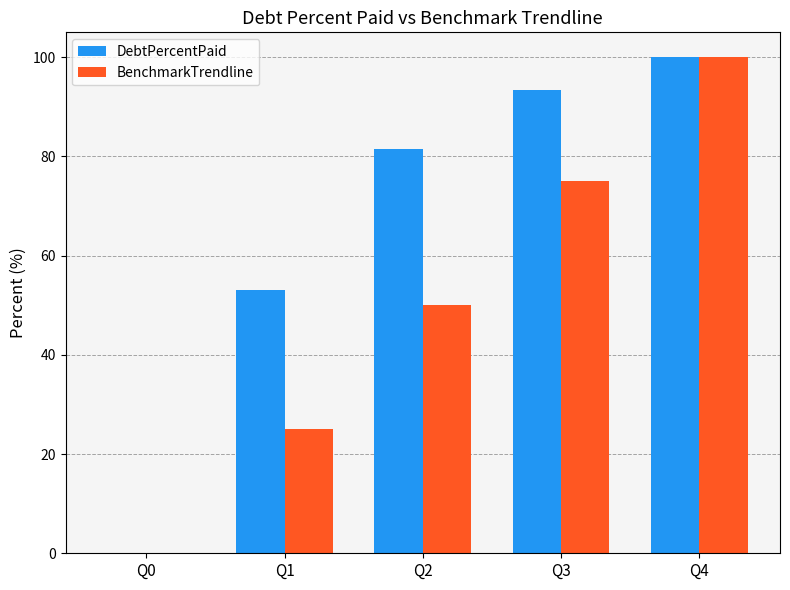

Which label corresponds to the largest value in the chart?

Q4